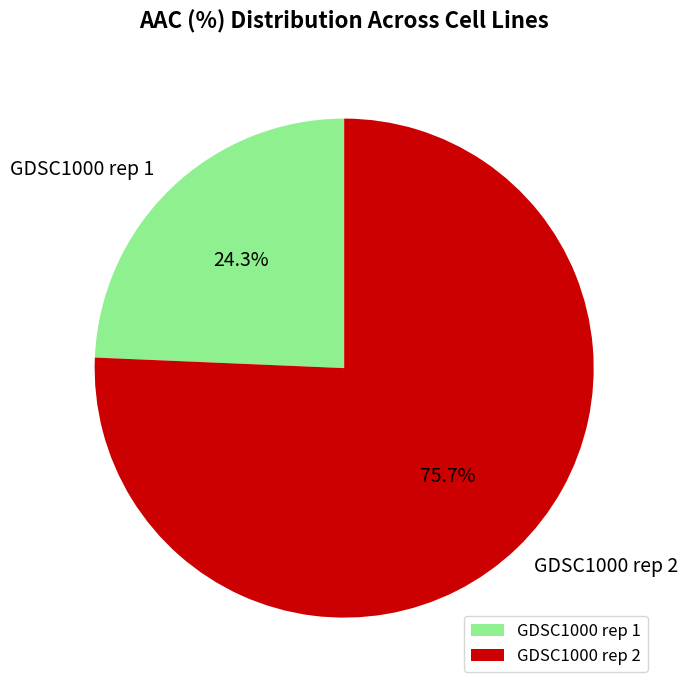

What percentage is the GDSC1000 rep 1 slice, to the nearest percent?

24%